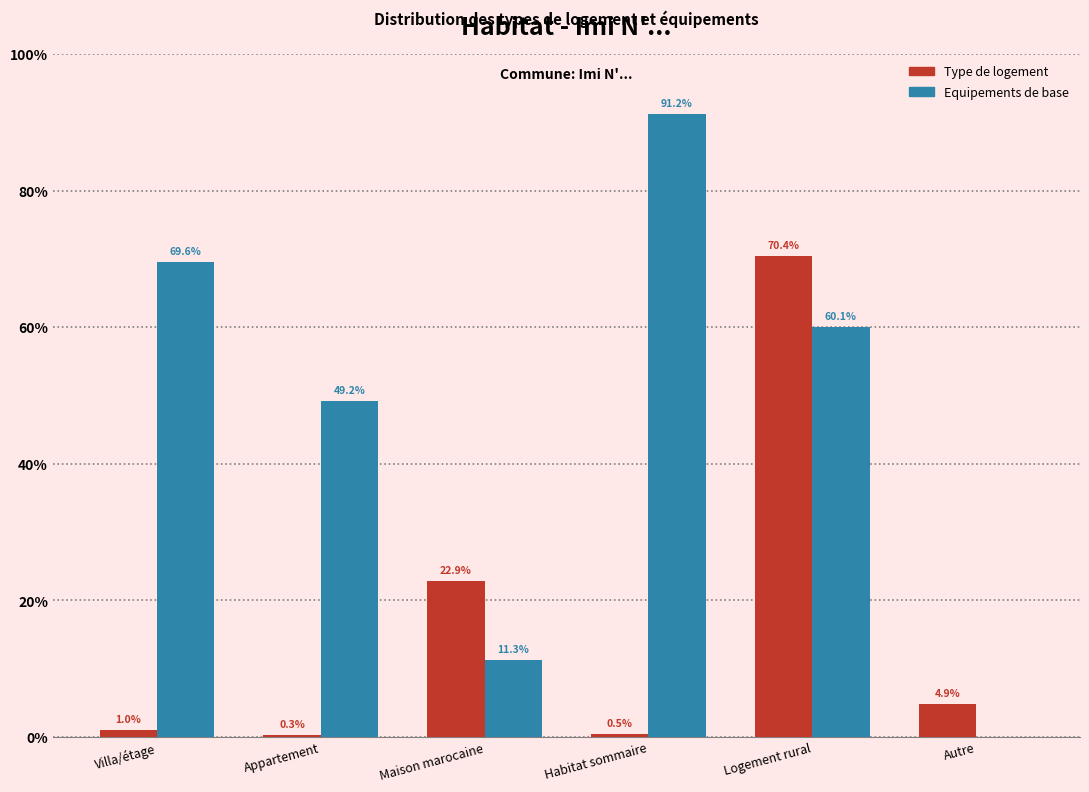

Reading right to left, list all the values displayed in this chart.

Type de logement: Autre=4.9	Logement rural=70.4	Habitat sommaire=0.5	Maison marocaine=22.9	Appartement=0.3	Villa/étage=1.0
Equipements de base: Autre=0.0	Logement rural=60.1	Habitat sommaire=91.2	Maison marocaine=11.3	Appartement=49.2	Villa/étage=69.6